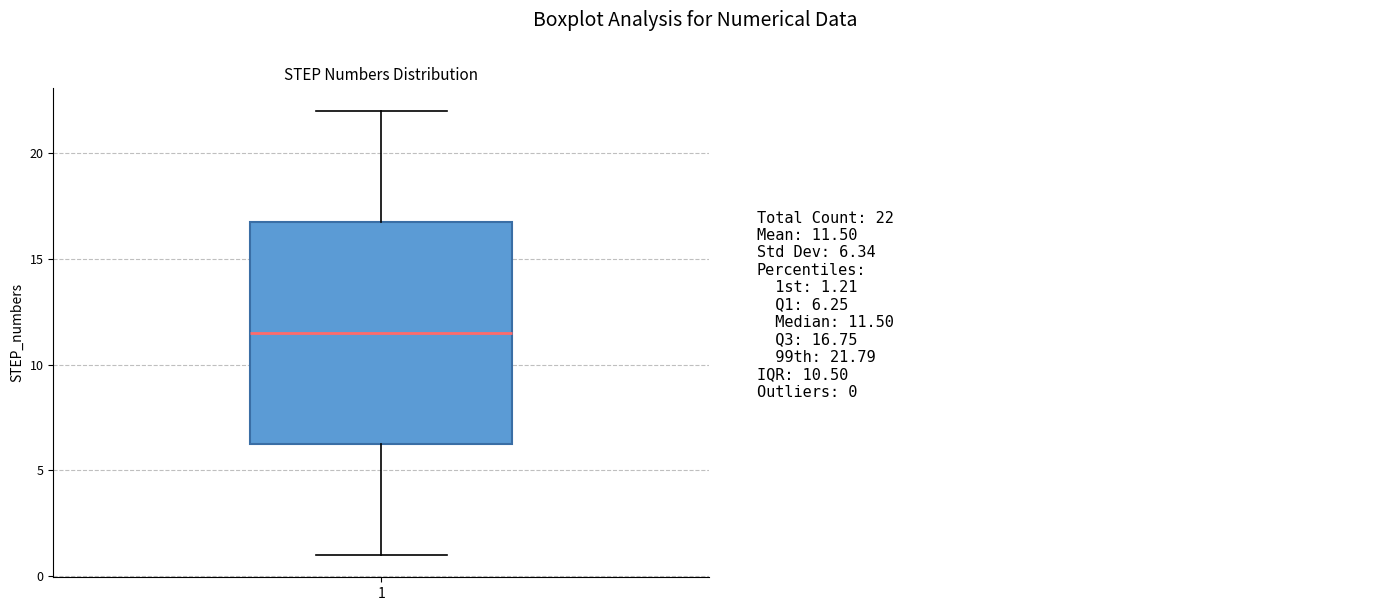

Transcribe this box plot: give where the median line is, the range the box spans, and where the two whiskers end, as read against the y-axis. The values are not printed on the chart, so give them approximately, as read against the axis.

median 11.5, box 6.5 to 17.0, whiskers 1.0 to 22.0